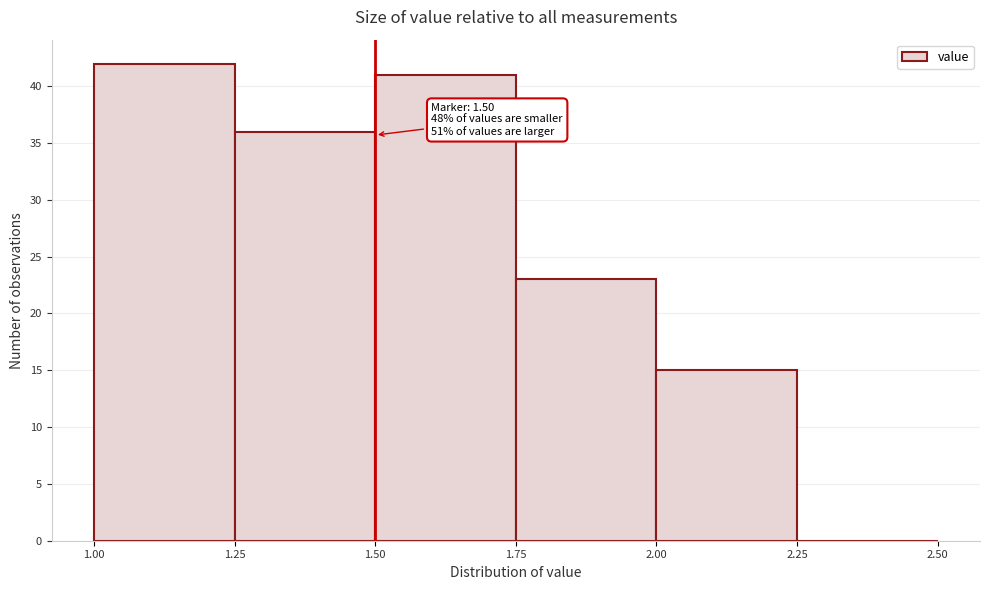

Which range on the x-axis has the tallest bar?

1.00 to 1.25